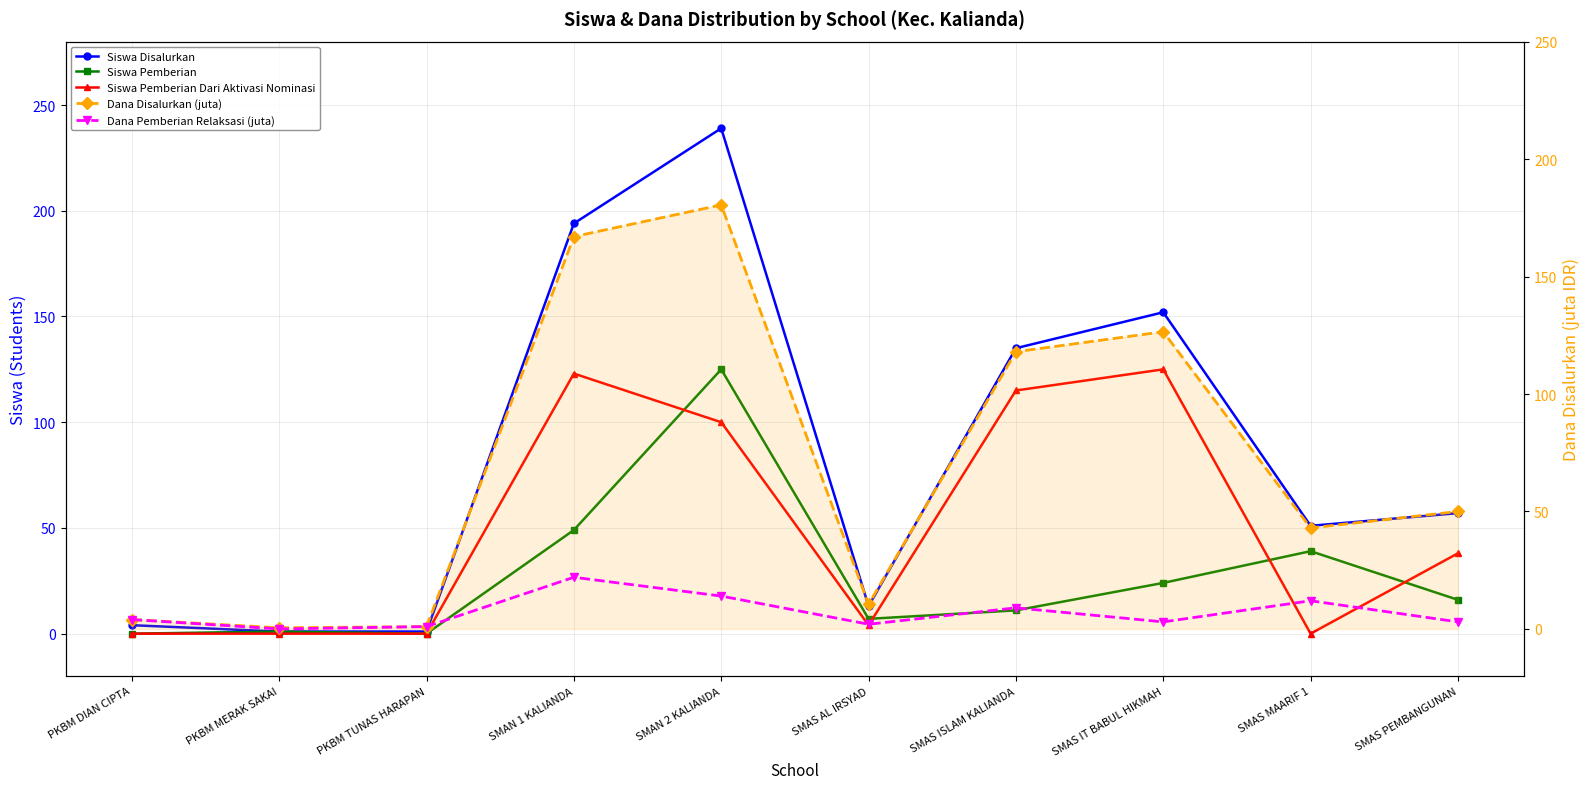

What are all the series names shown in the legend?

Siswa Disalurkan, Siswa Pemberian, Siswa Pemberian Dari Aktivasi Nominasi, Dana Disalurkan (juta), Dana Pemberian Relaksasi (juta)